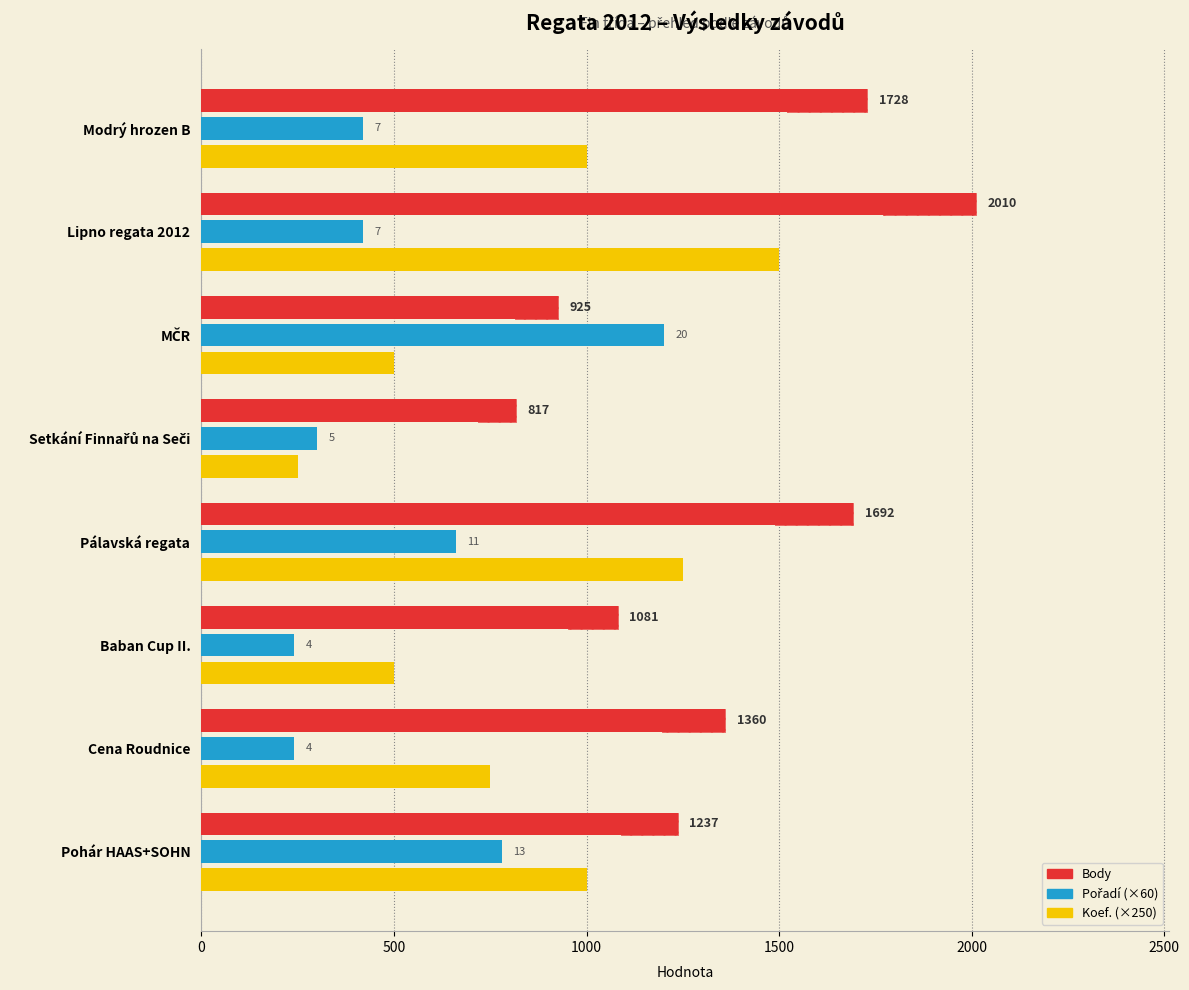

How many values in the Koef. (×250) series are below 1000?

4